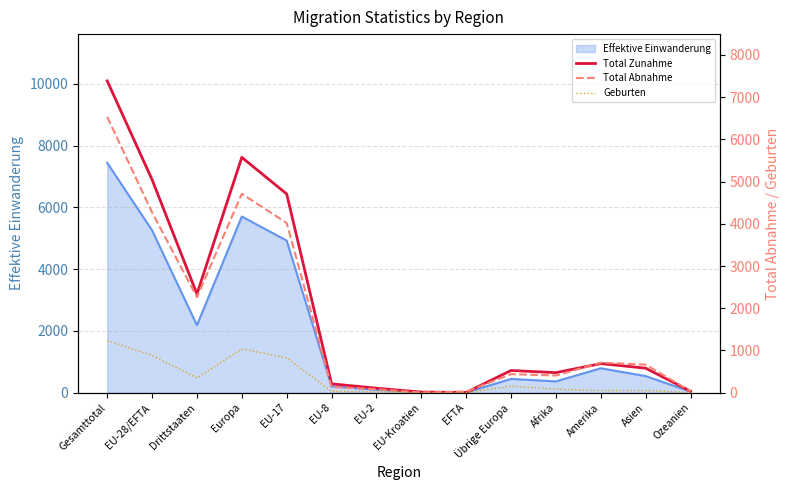

At which category does Geburten reach its first local peak?

Europa